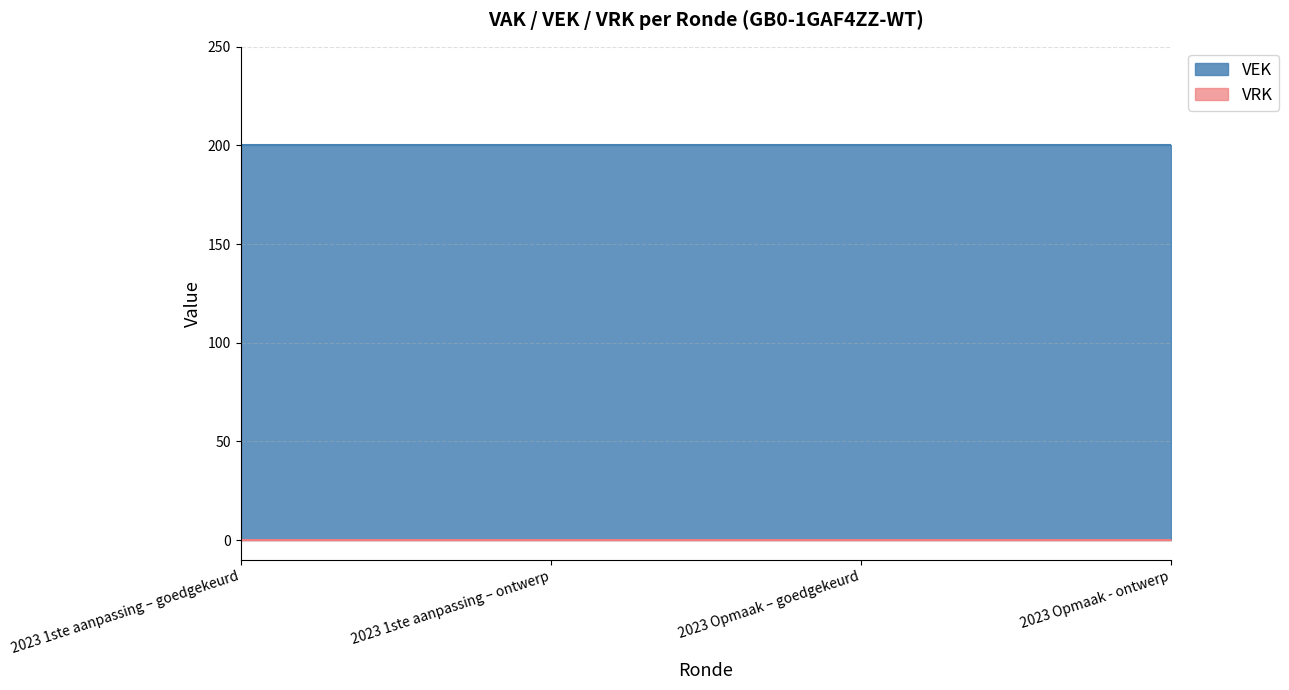

What are all the series names shown in the legend?

VEK, VRK